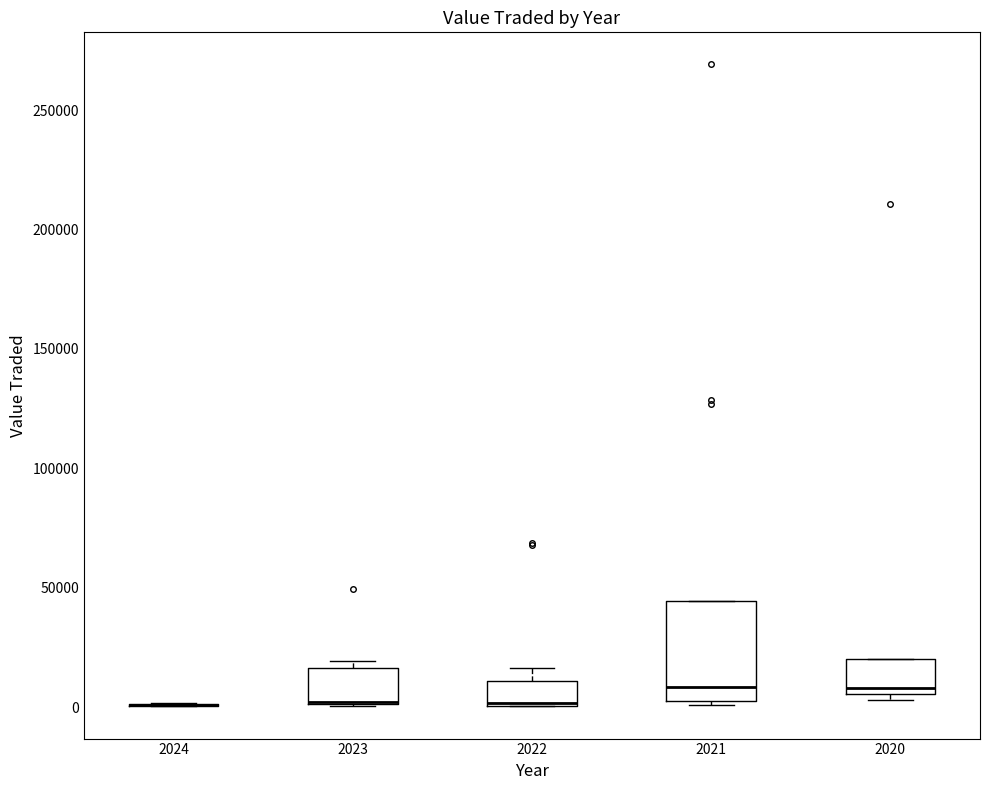

Reading left to right, read every box against the y-axis: the position of its median line, the range the box covers, and the ends of its whiskers. The values are not printed on the chart, so give them approximately, as read against the axis.

2024: box collapsed to a line at 0, whiskers 0 to 0
2023: median 0 (drawn on the box's lower edge), box 0 to 15000, whiskers 0 to 20000
2022: median 0, box 0 to 10000, whiskers 0 to 15000
2021: median 10000, box 0 to 45000, whiskers 0 to 45000
2020: median 10000, box 5000 to 20000, whiskers 5000 (just below the box's lower edge) to 20000